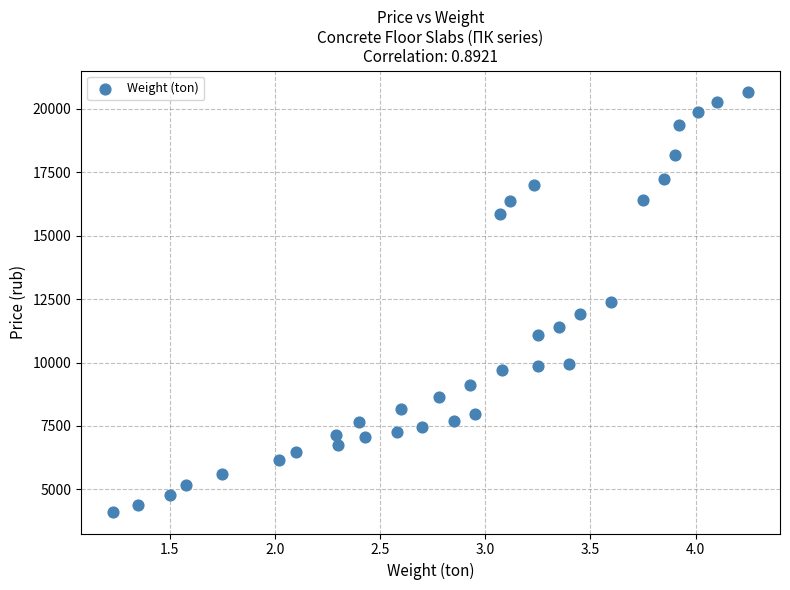

What is the range of Y values (max minus min)?

16590